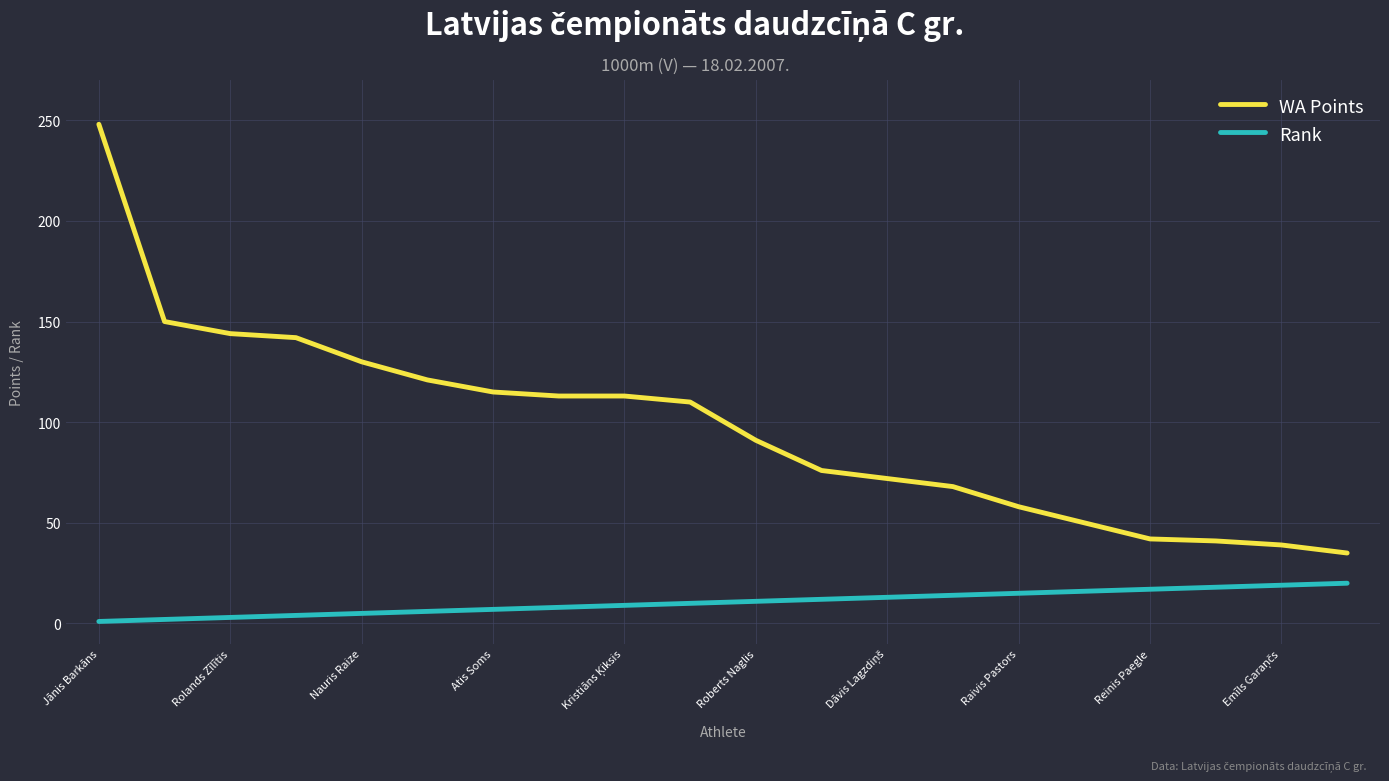

Which series has the widest spread of values?

WA Points